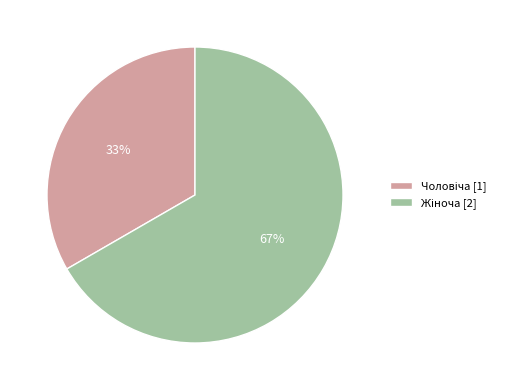

Count the number of slices in the pie.

2